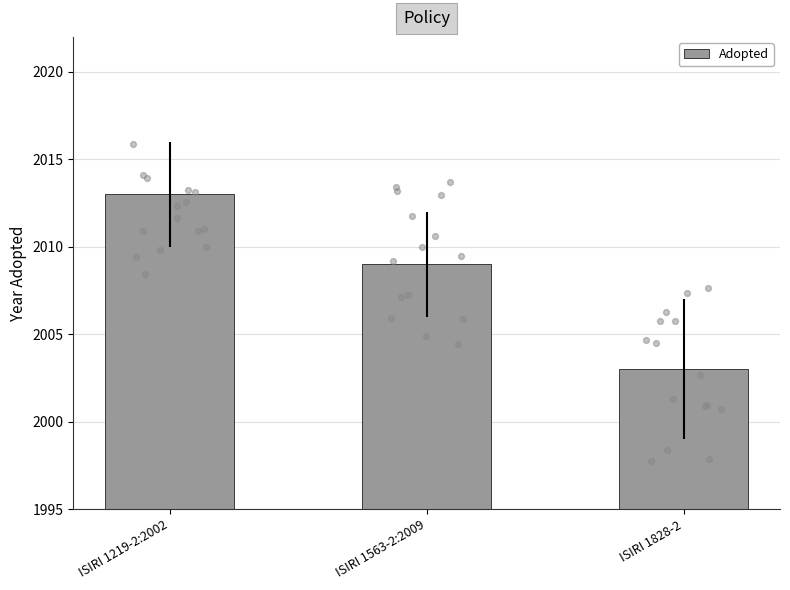

What is the change in value from ISIRI 1563-2:2009 to ISIRI 1828-2?

-6